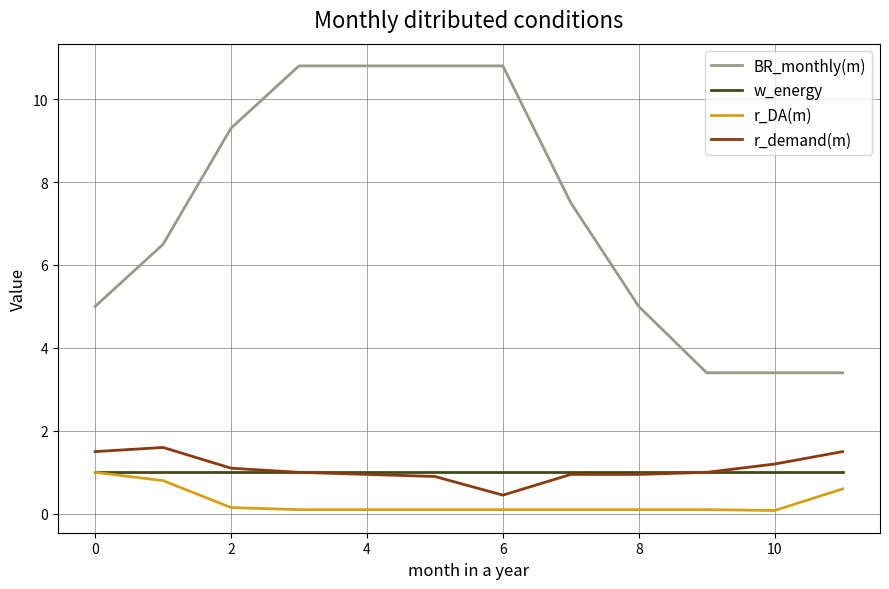

Does the chart have visible grid lines?

Yes